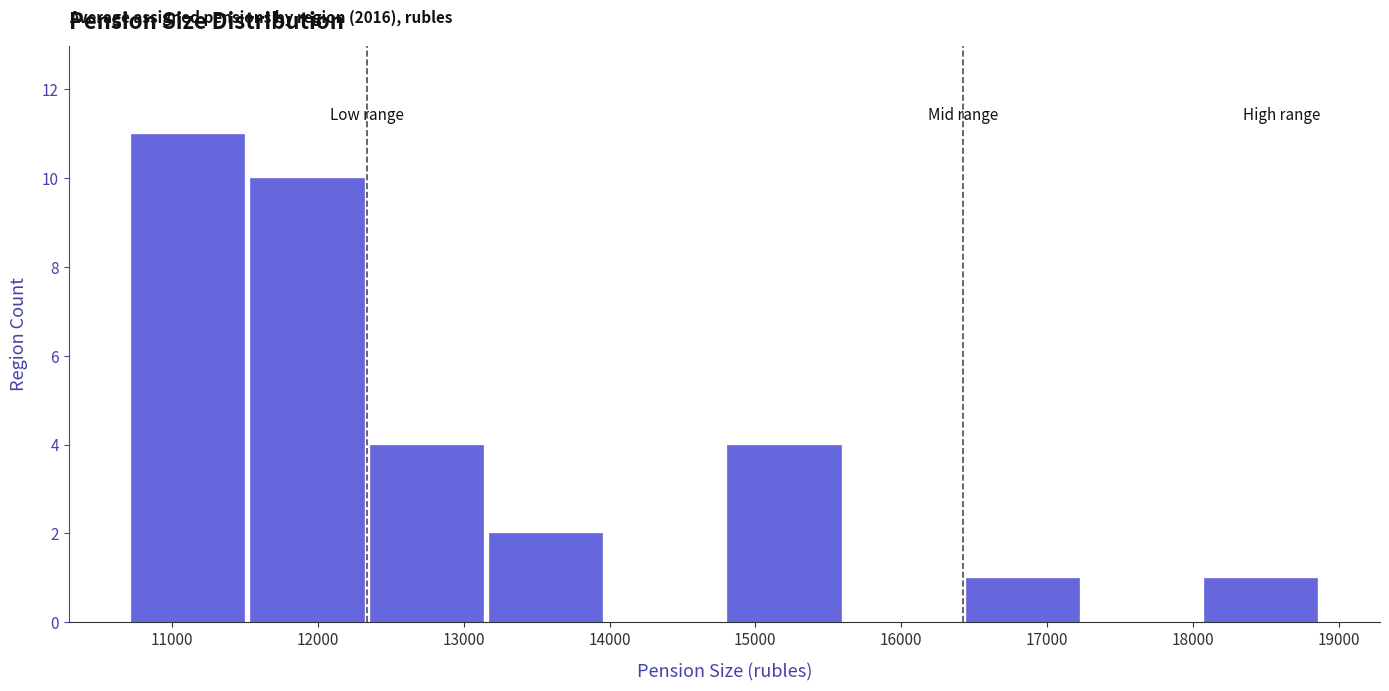

Which range on the x-axis has the tallest bar?

10700 to 11500